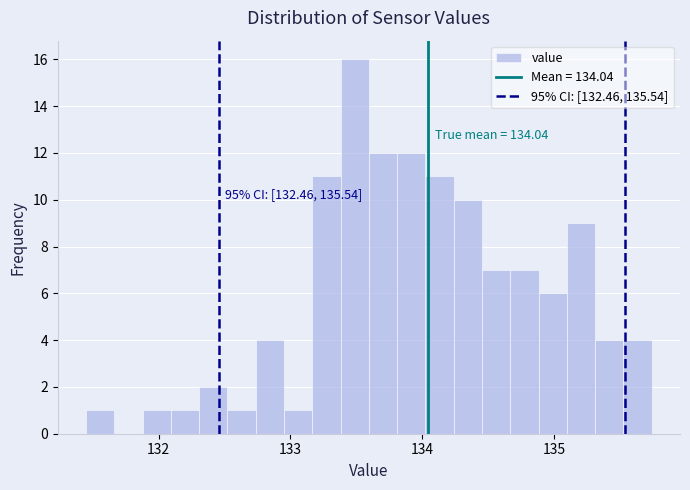

Read against the x-axis, roughly where is the centre of the tallest bar?

133.5